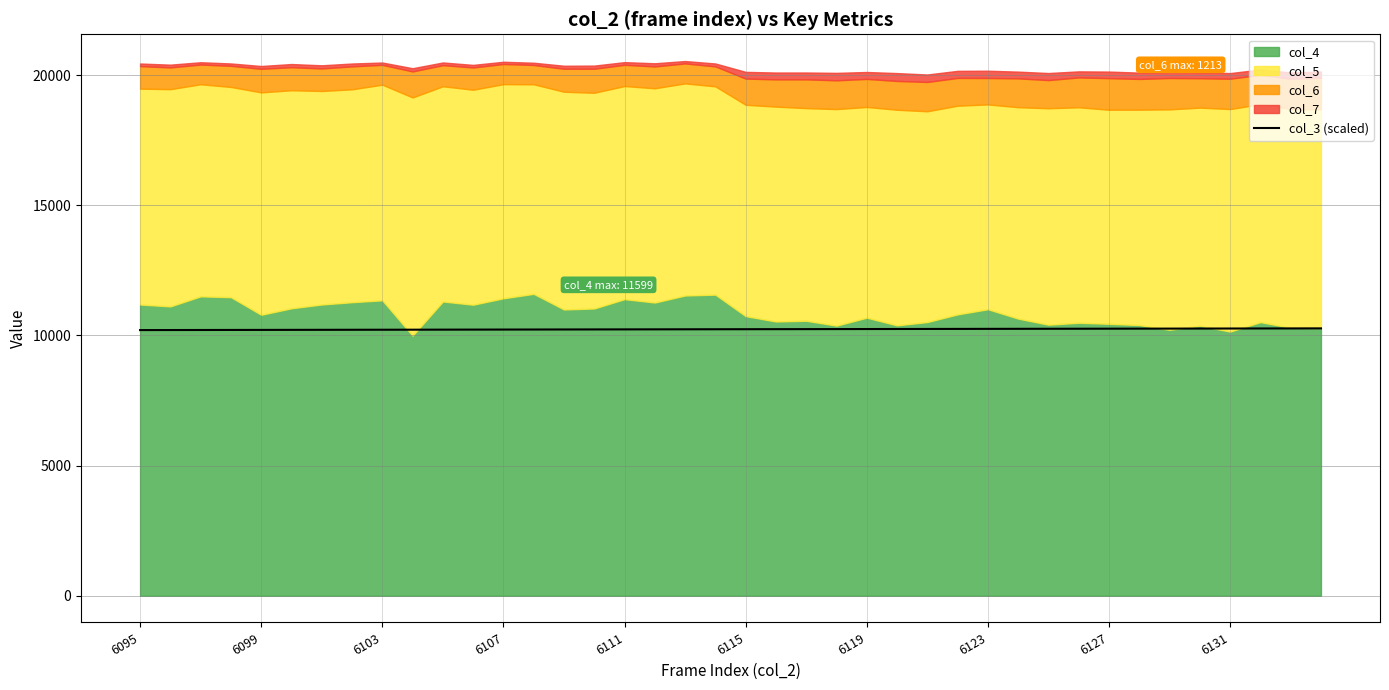

What is the highest value of the col_3 (scaled) series?

10272.5